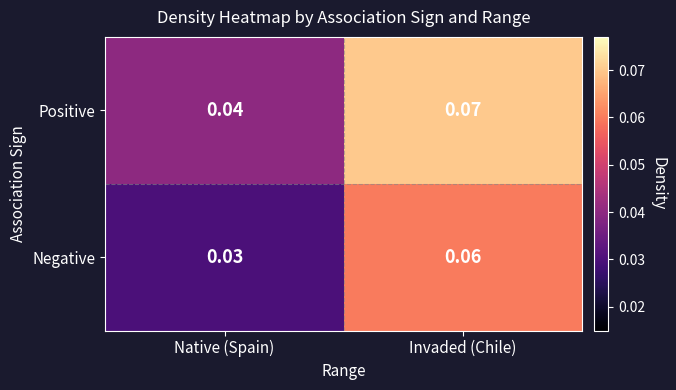

At which category is the sum across all series the highest?

Invaded (Chile)